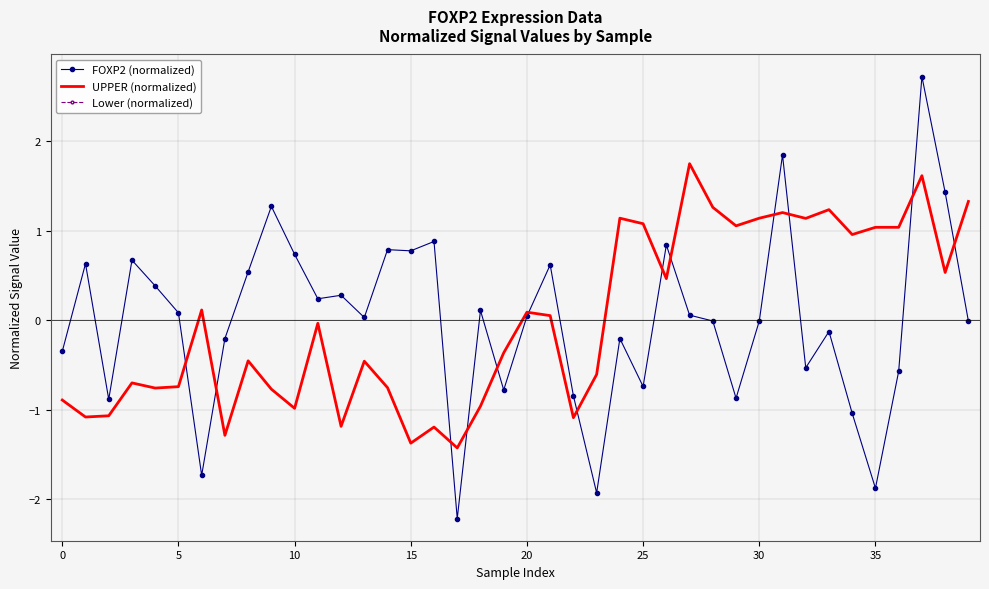

In FOXP2, how many points are lower than both neighbors (excluding endpoints)?

12